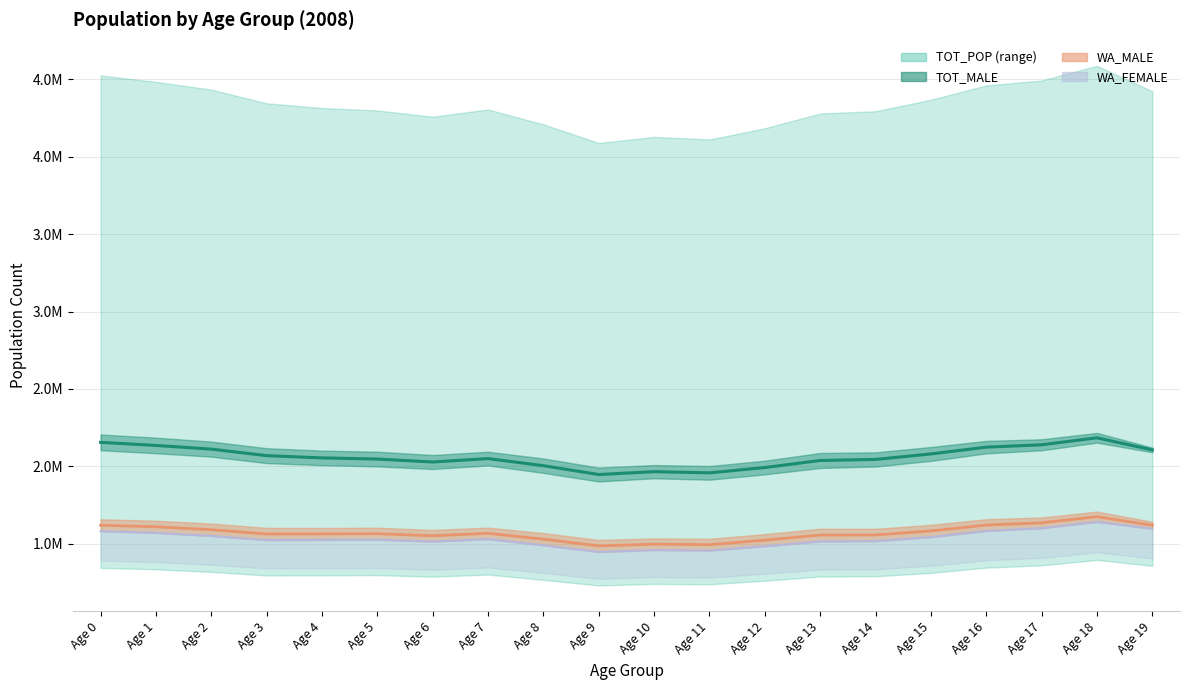

What is the total value across all series at Age 1?

5315530.5